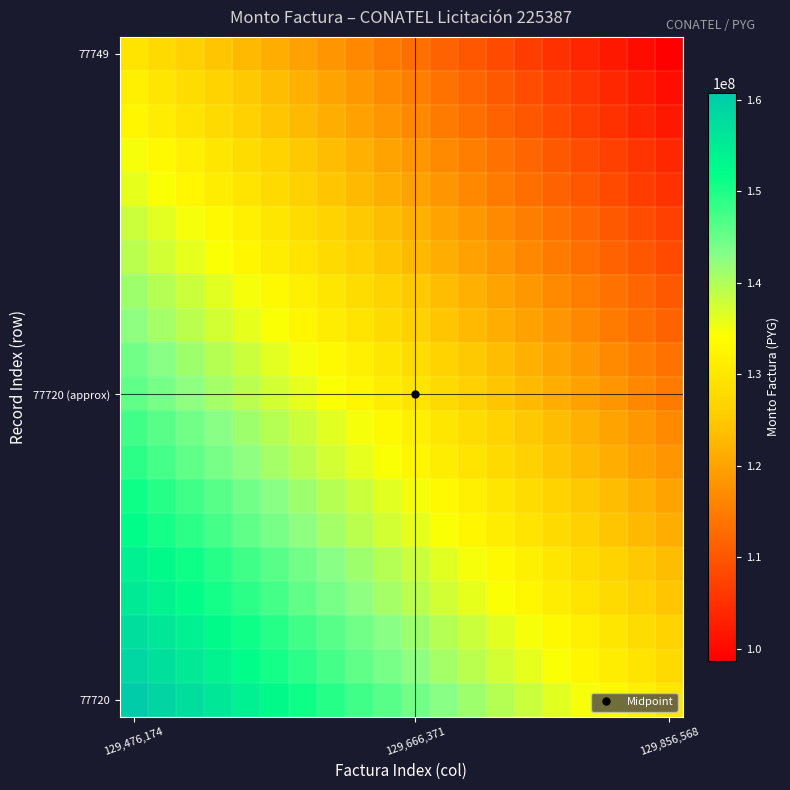

Which category has the lowest value across all series?

129,856,568